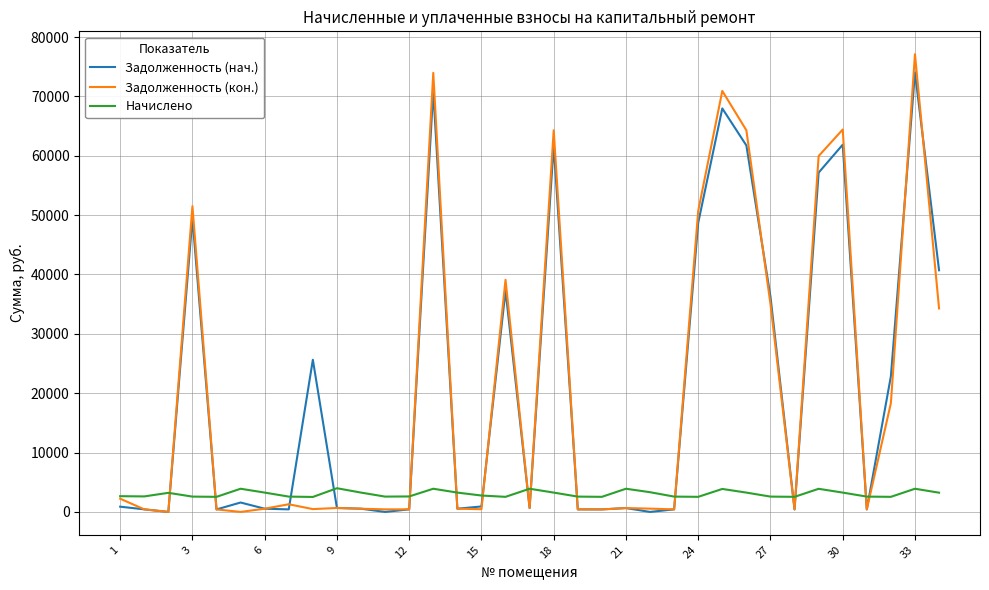

What is the sum of all Задолженность (нач.) values?

727287.7